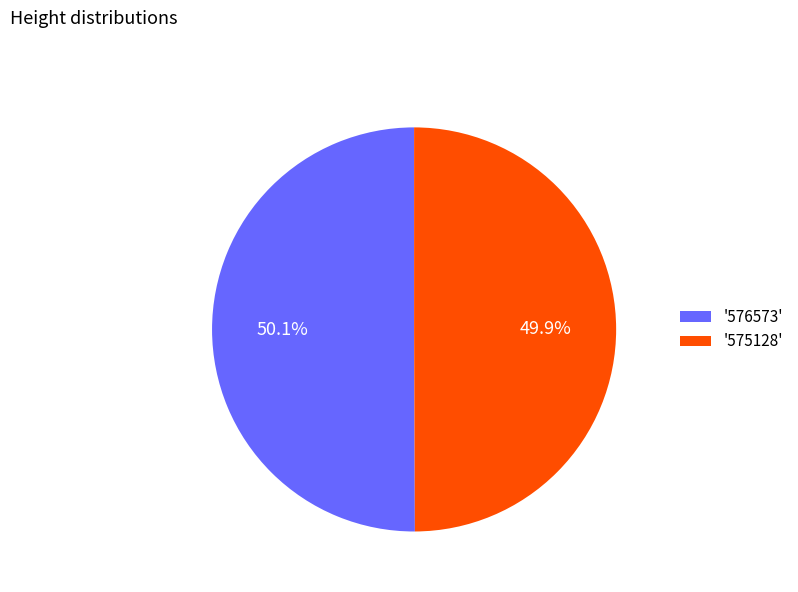

Does any single category account for the majority?

Yes